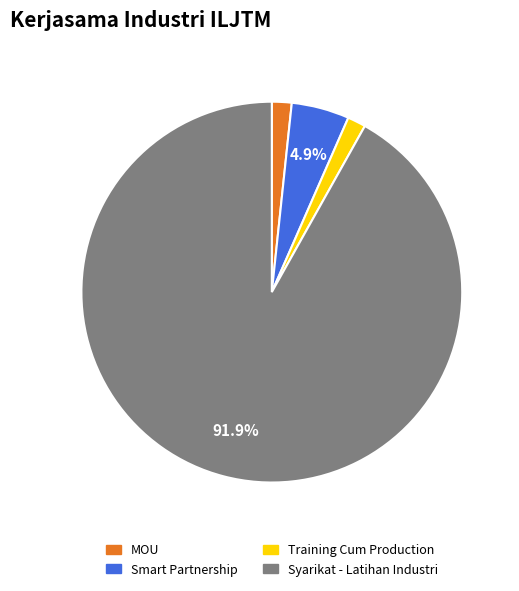

Between Smart Partnership and Training Cum Production, which is larger?

Smart Partnership